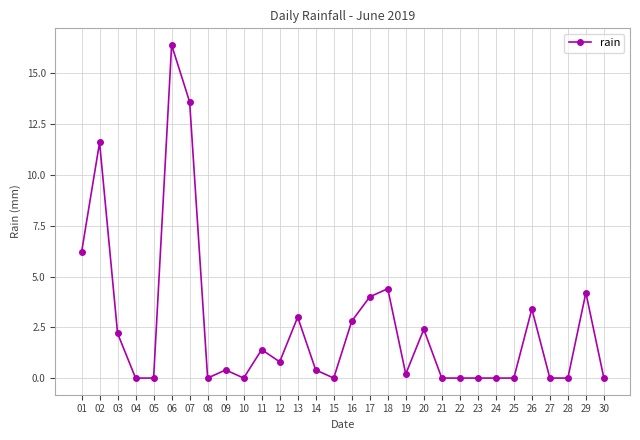

How many lines are shown in the chart?

1